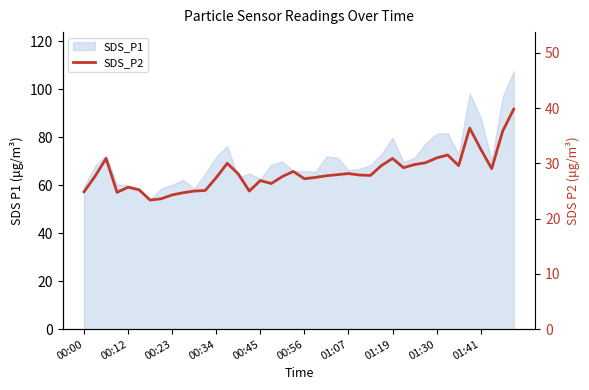

At which label does the data first exceed 27?

00:12